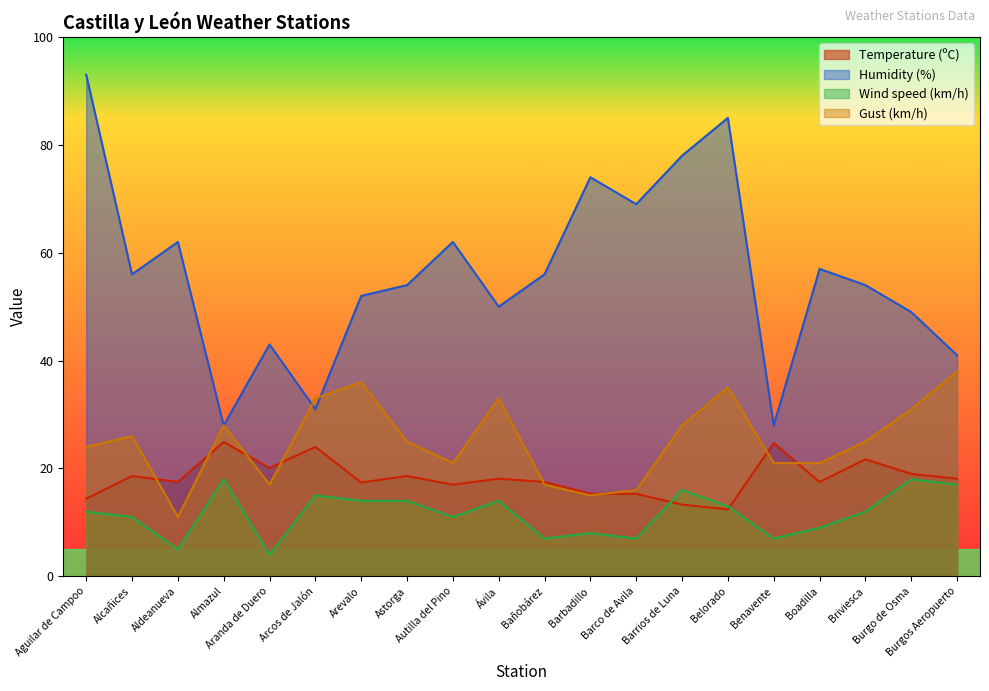

Which series has the largest total across all categories?

Humidity (%)